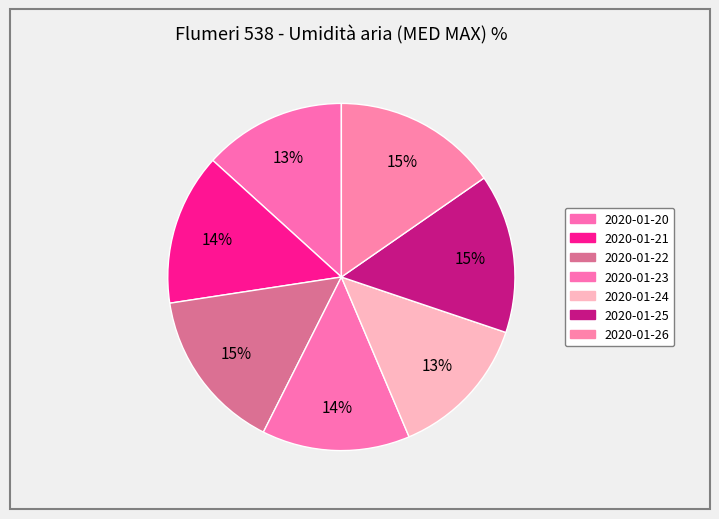

How many segments does this pie chart have?

7